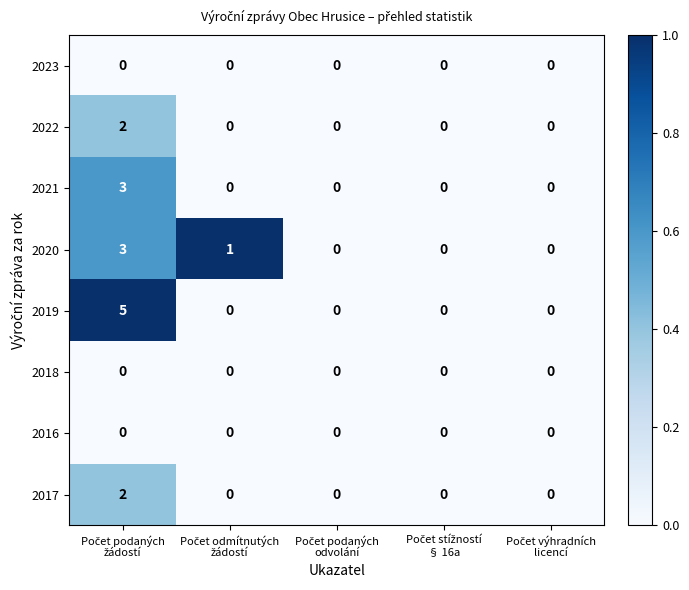

What is the greatest value displayed?

5